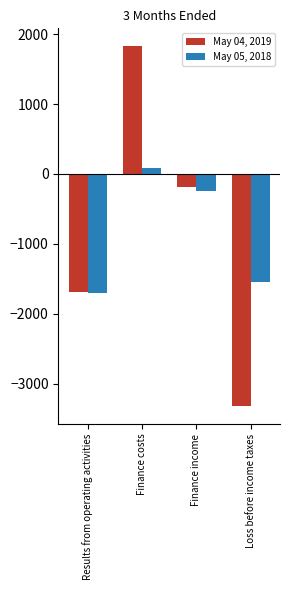

Where does the May 05, 2018 series first go above -237?

Finance costs